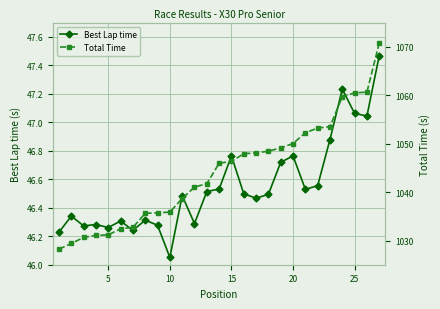

What are all the series names shown in the legend?

Best Lap time, Total Time